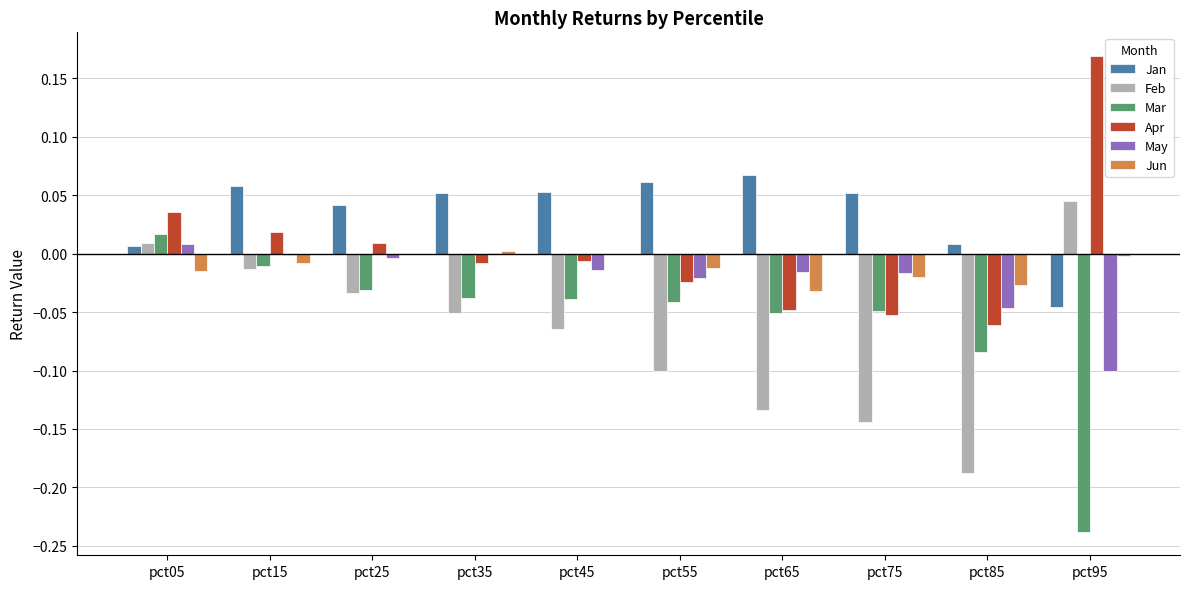

Is it true that Mar equals -0.1 at pct65?

True